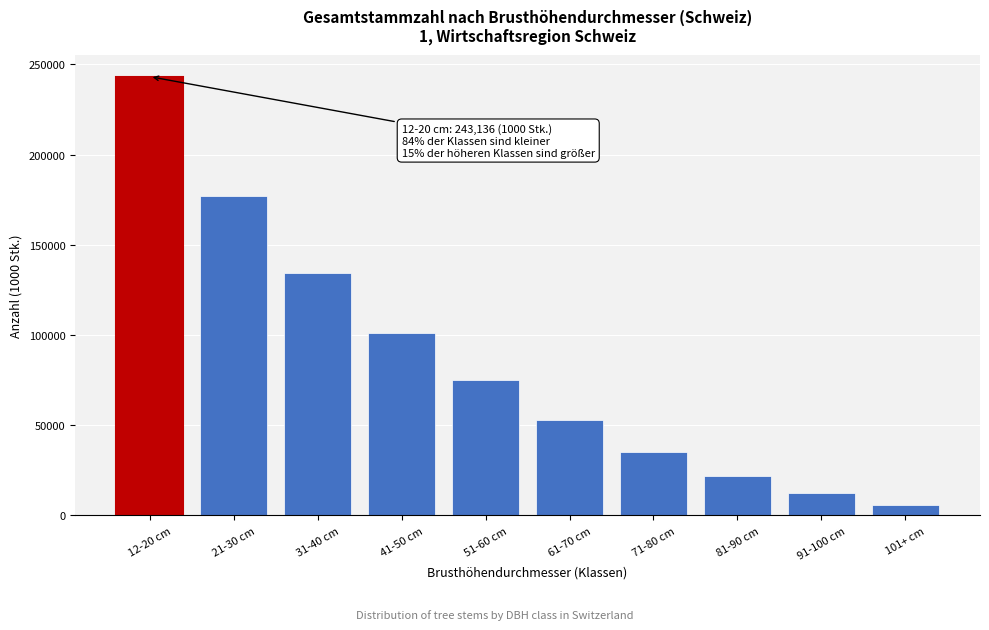

Reading left to right, what are all the values shown in this chart?

12-20 cm=243136	21-30 cm=176962	31-40 cm=134306	41-50 cm=101156	51-60 cm=74821	61-70 cm=52919	71-80 cm=34941	81-90 cm=21693	91-100 cm=12357	101+ cm=5814